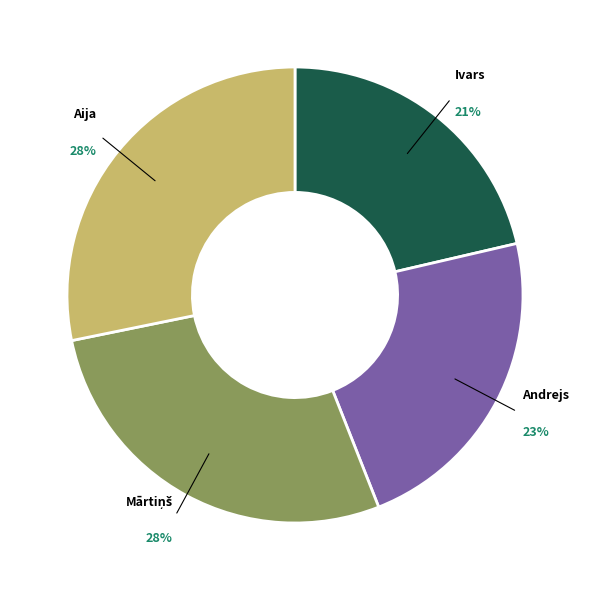

Do Ivars and Aija together represent more than half of the pie?

No